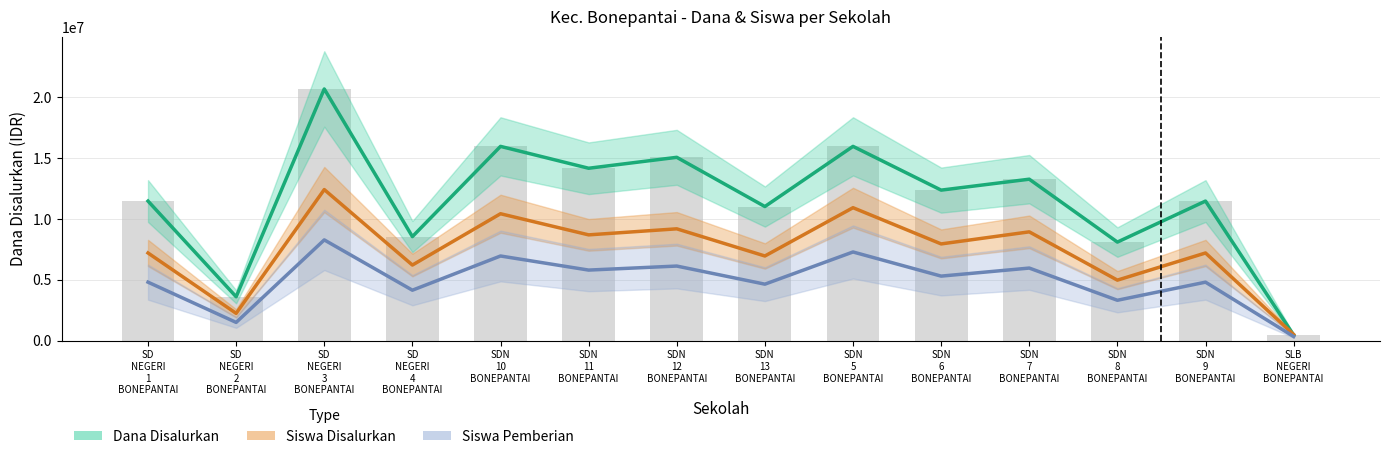

List the labels in order of Dana Disalurkan value, smallest first.

SLB NEGERI BONEPANTAI, SD NEGERI 2 BONEPANTAI, SDN 8 BONEPANTAI, SD NEGERI 4 BONEPANTAI, SDN 13 BONEPANTAI, SD NEGERI 1 BONEPANTAI, SDN 9 BONEPANTAI, SDN 6 BONEPANTAI, SDN 7 BONEPANTAI, SDN 11 BONEPANTAI, SDN 12 BONEPANTAI, SDN 10 BONEPANTAI, SDN 5 BONEPANTAI, SD NEGERI 3 BONEPANTAI